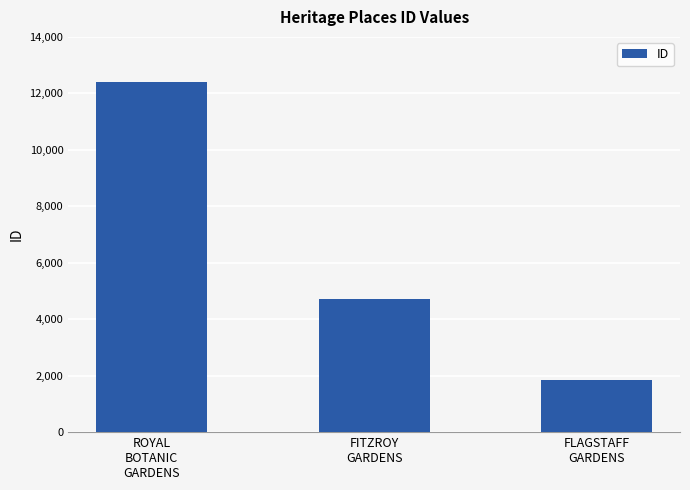

Reading left to right, transcribe all the data shown in this chart.

ROYAL
BOTANIC
GARDENS=12407	FITZROY
GARDENS=4703	FLAGSTAFF
GARDENS=1841